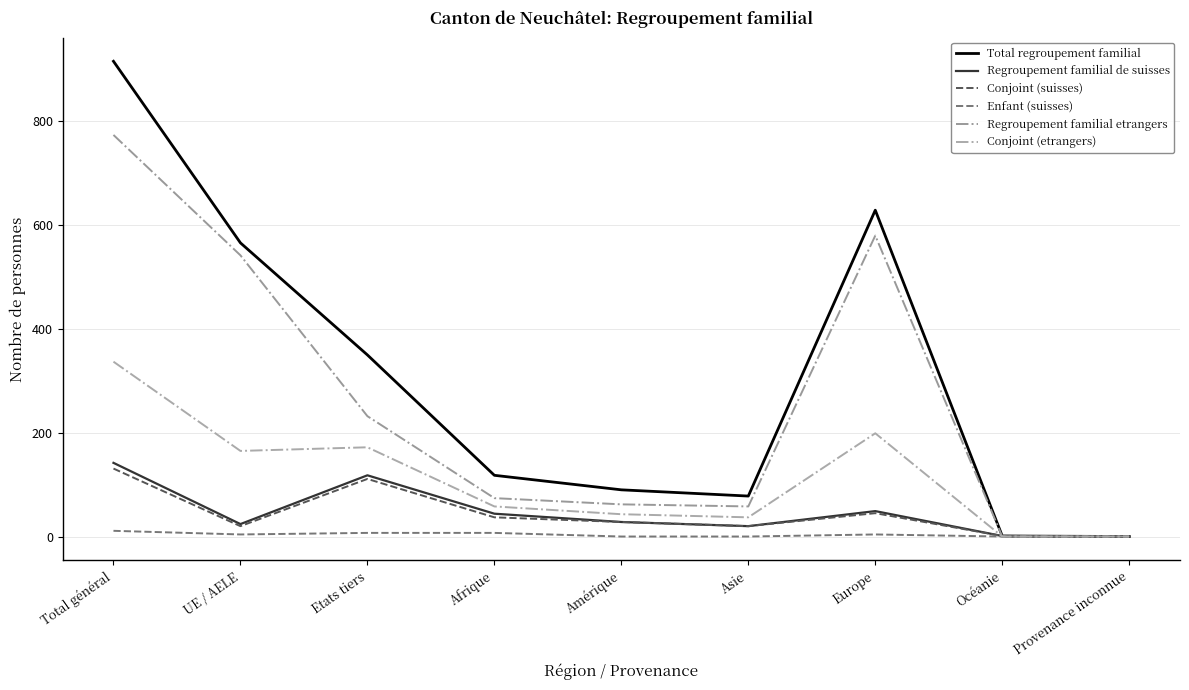

List the labels in order of Conjoint (etrangers) value, largest first.

Total général, Europe, Etats tiers, UE / AELE, Afrique, Amérique, Asie, Océanie, Provenance inconnue